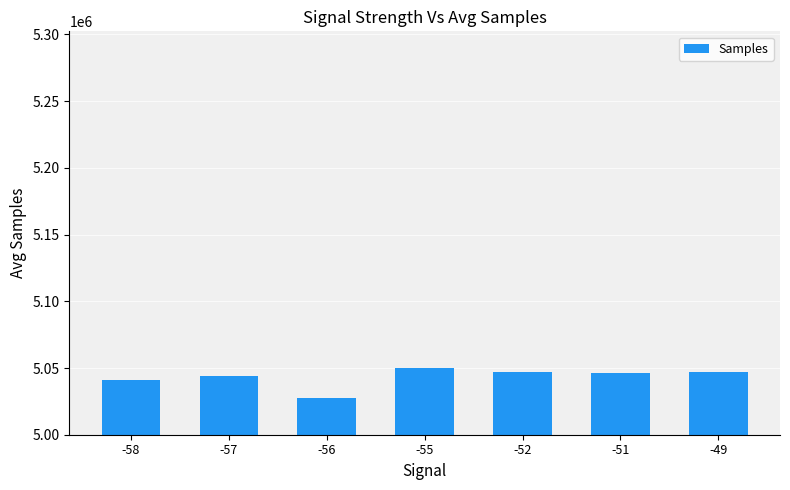

Between -56 and -58, which is larger?

-58